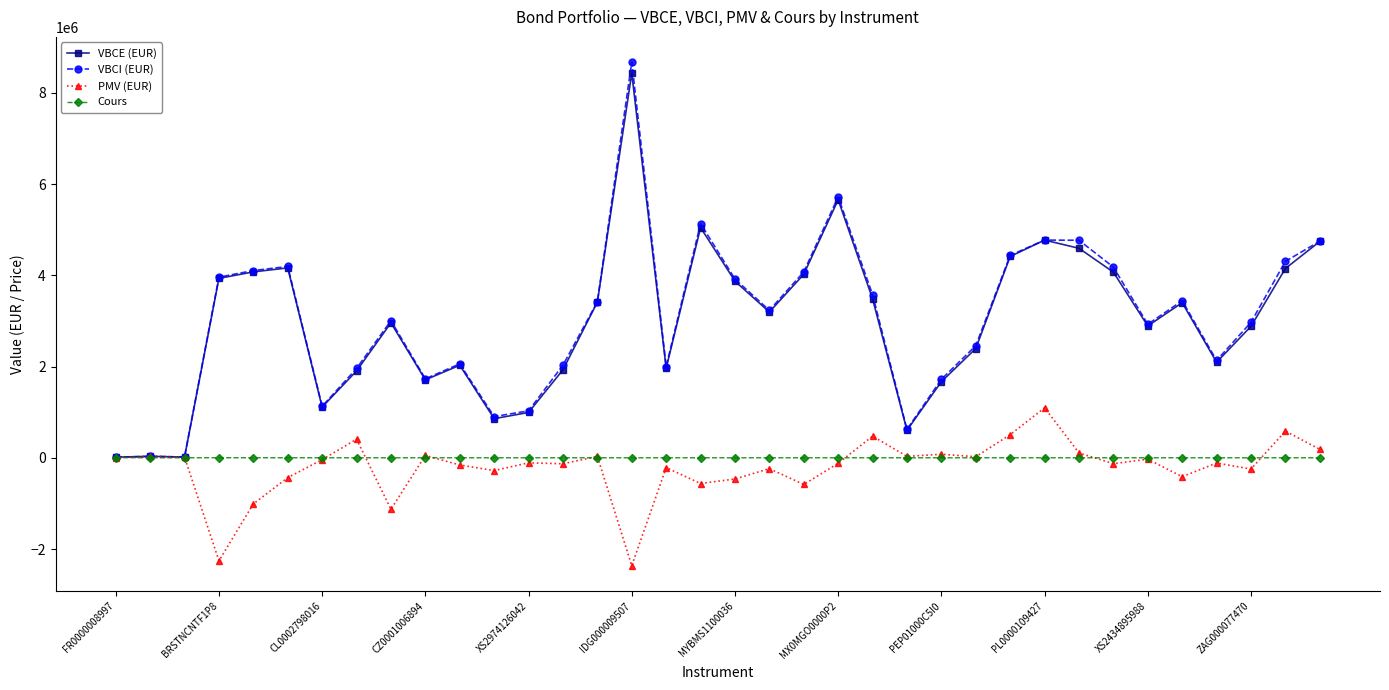

In PMV (EUR), how many points are lower than both neighbors (excluding endpoints)?

12